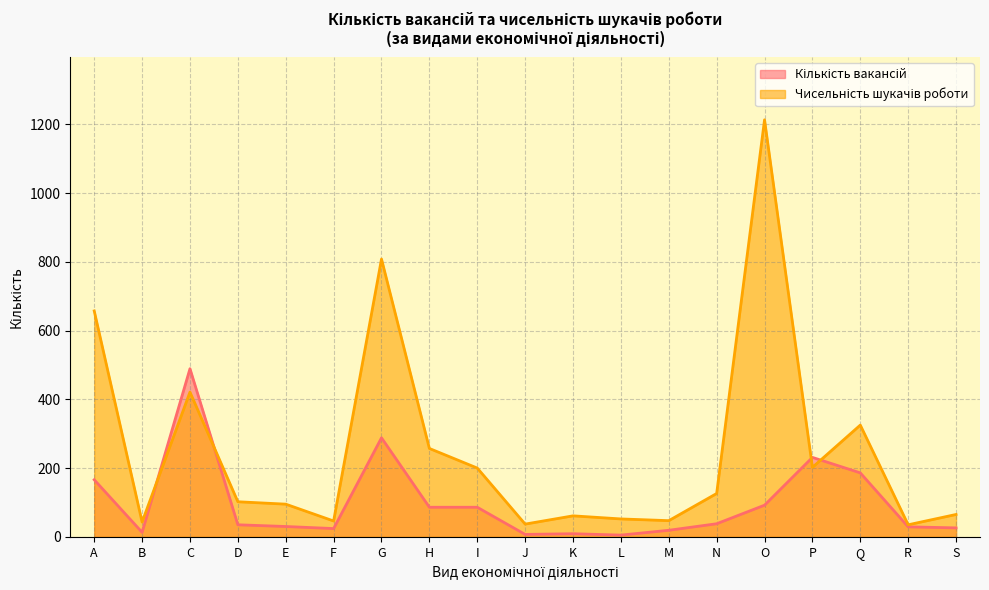

After their last crossing, which series has the higher values: Кількість вакансій or Чисельність шукачів роботи?

Чисельність шукачів роботи